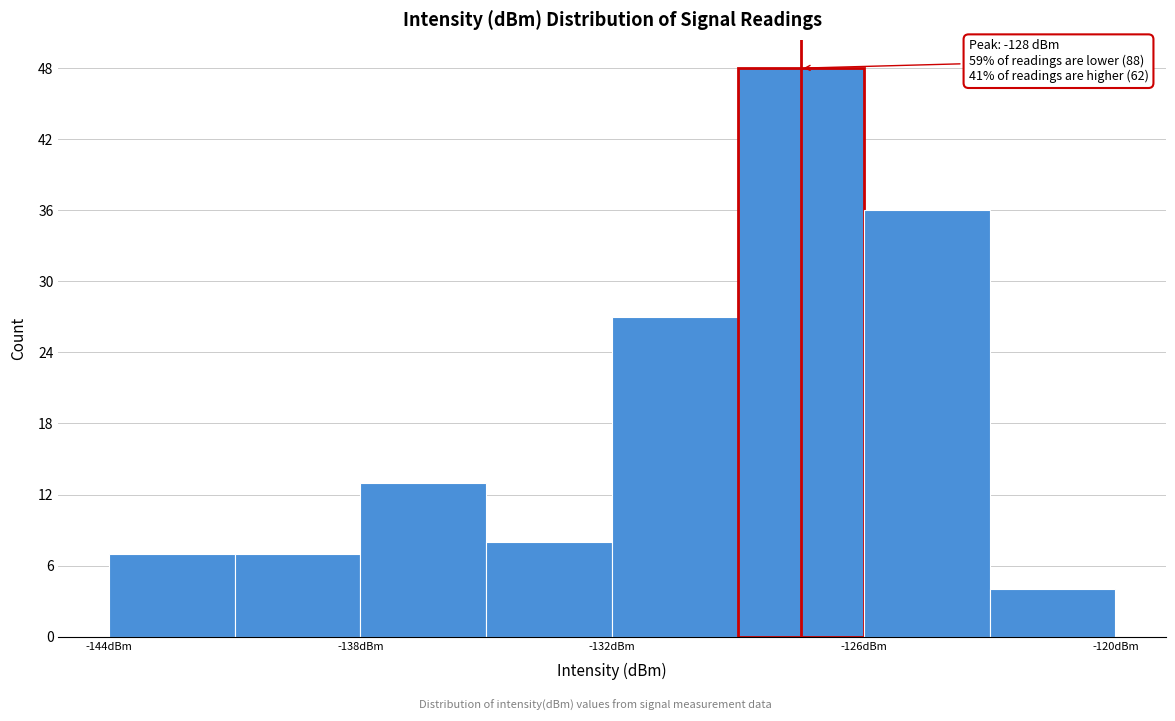

Around what value on the x-axis is the tallest bar? Give the approximate position of its centre, as read against the axis.

-127